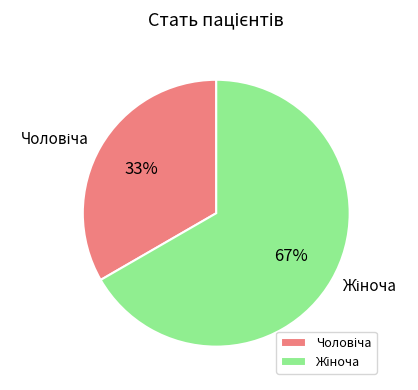

To the nearest percent, what is the average slice percentage?

50%